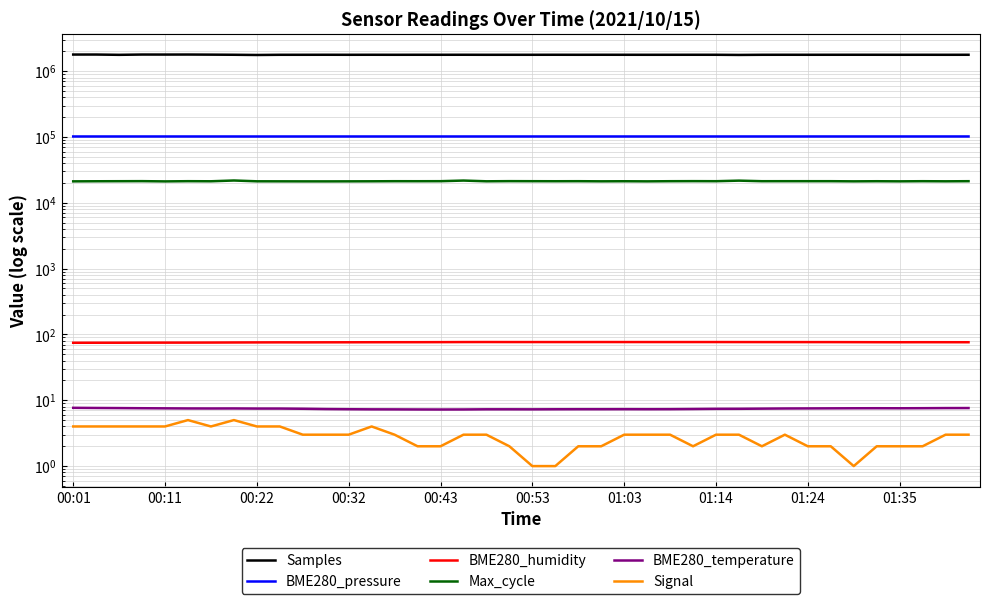

At which category is the sum across all series the highest?

00:53